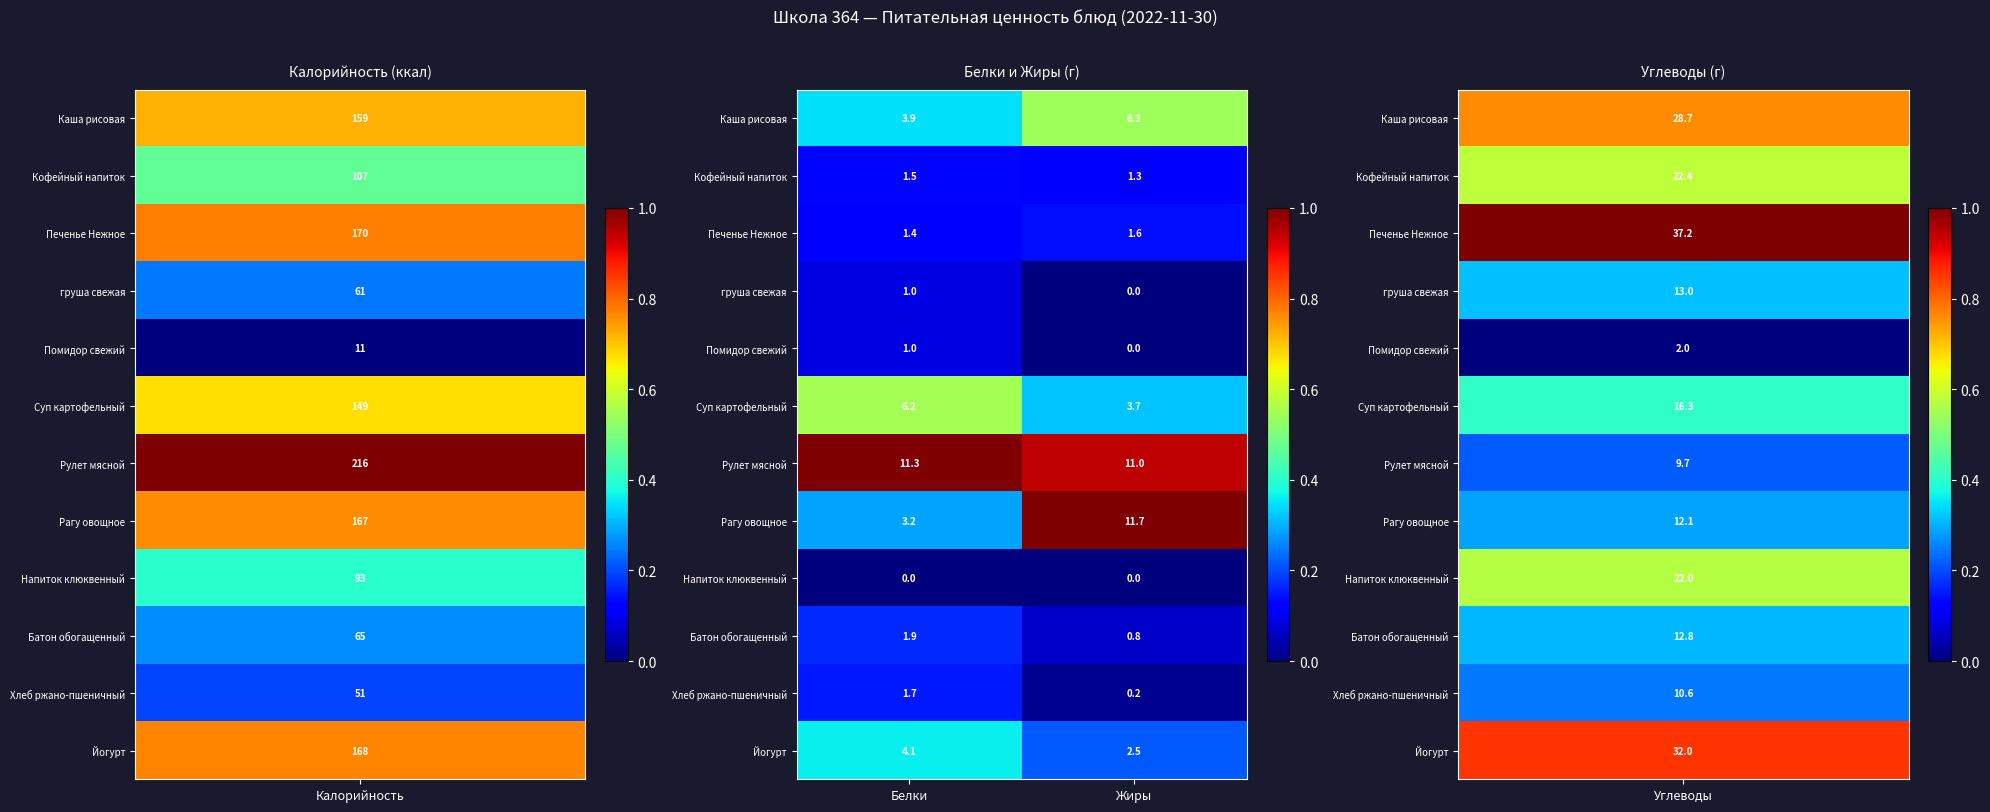

At which label does Батон обогащенный first exceed 1?

Белки